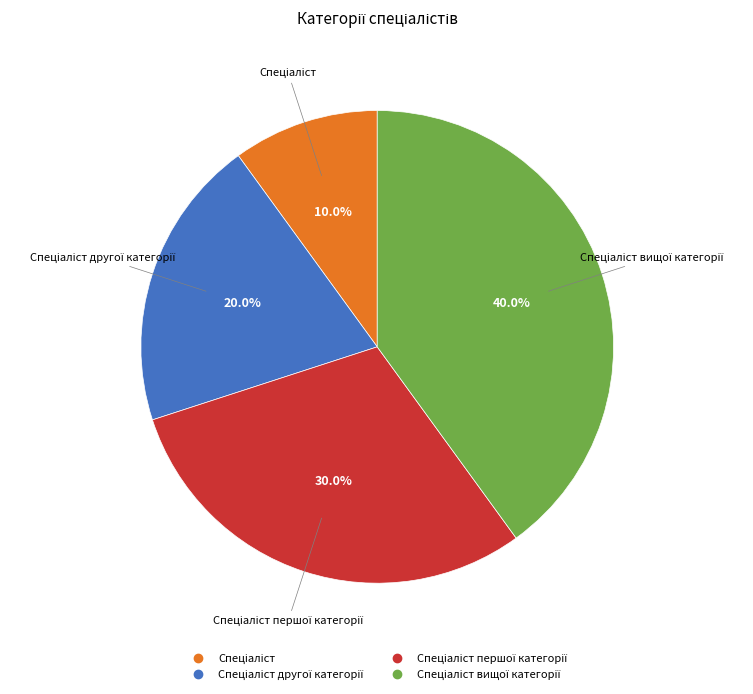

Is there any slice that represents more than half of the pie?

No